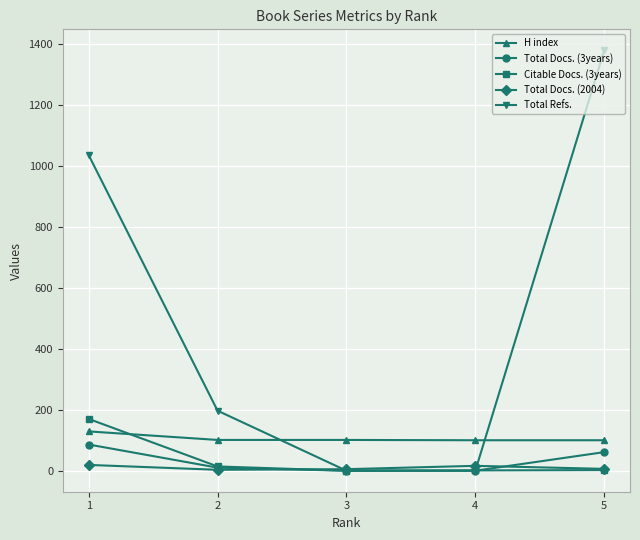

True or false: Total Docs. (3years) and H index cross at least once.

False